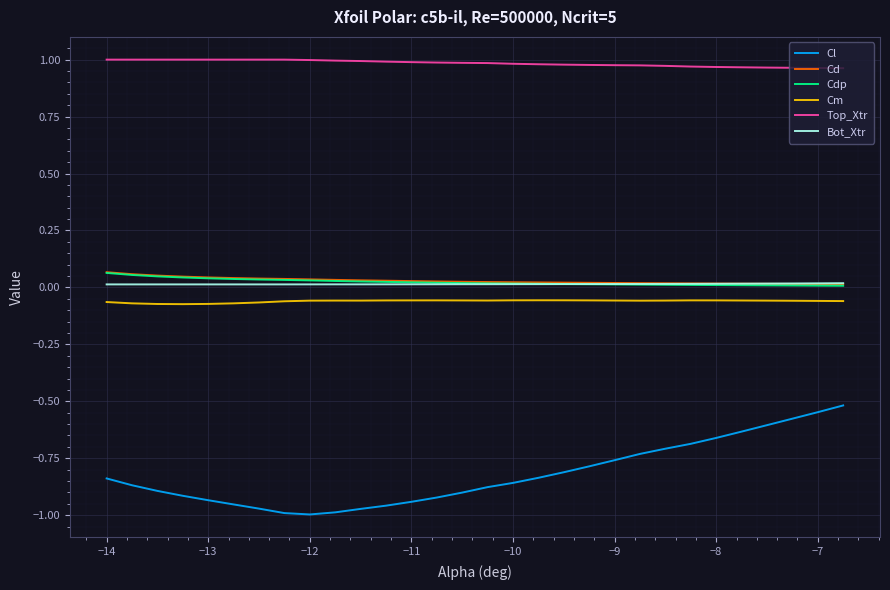

True or false: Cd and Cm cross at least once.

False